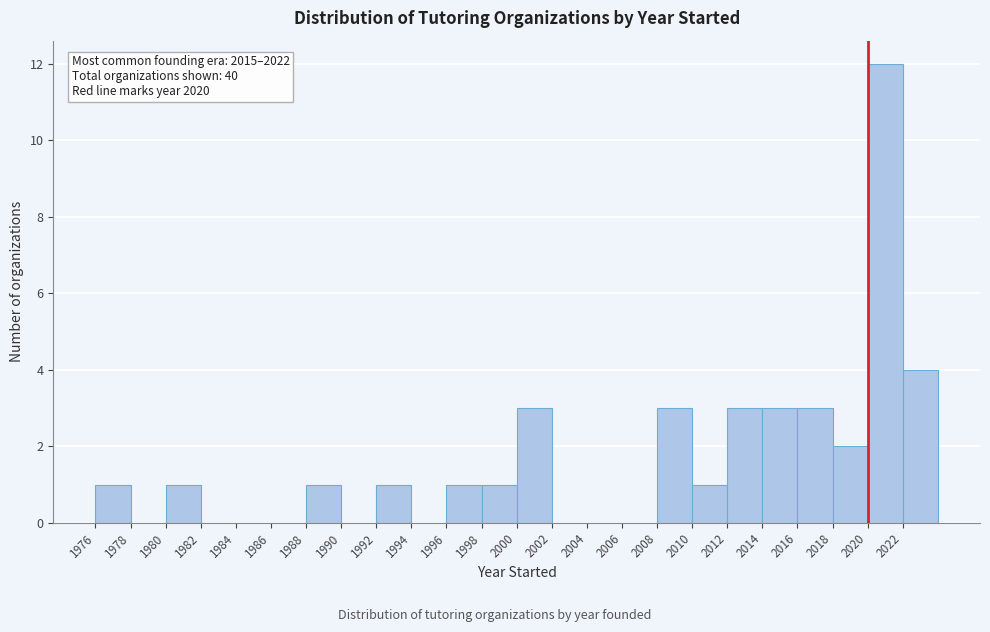

Over which range of the x-axis is the bar tallest?

2020 to 2022